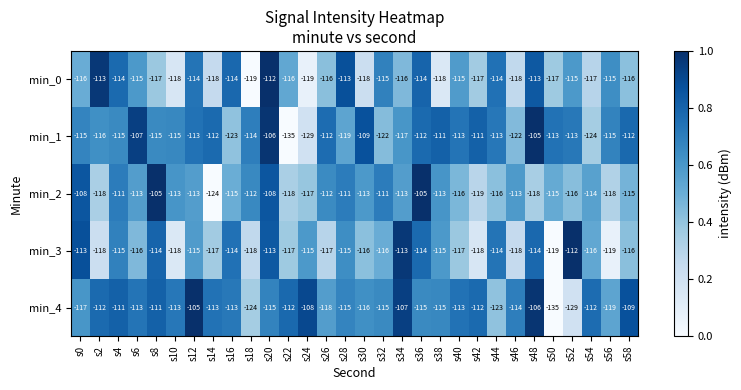

What is the difference between the highest and lowest values at s14?

12